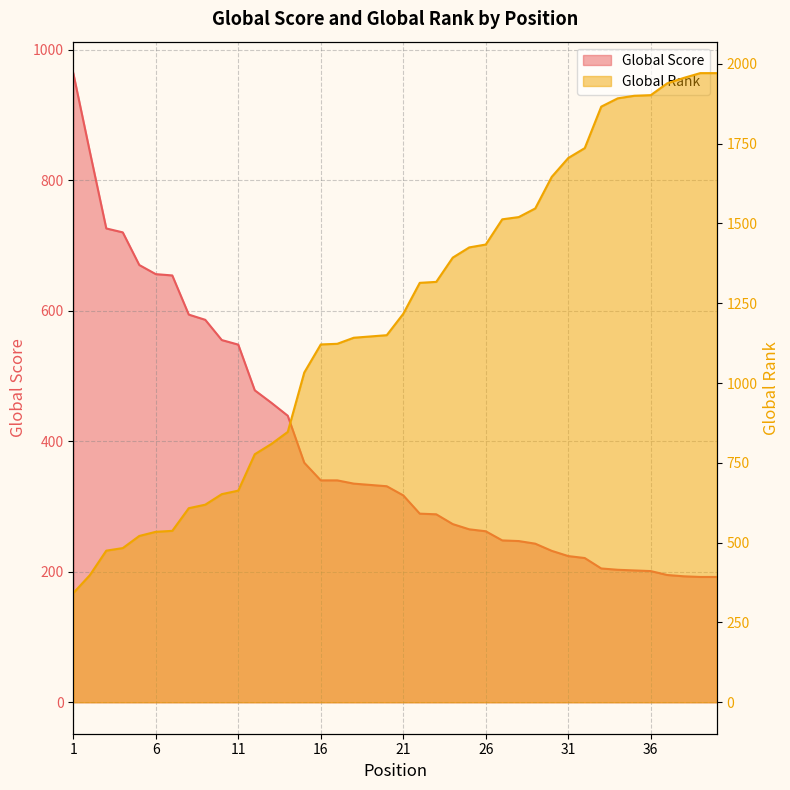

The value of Global Rank at 34 is 1892. True or false?

True